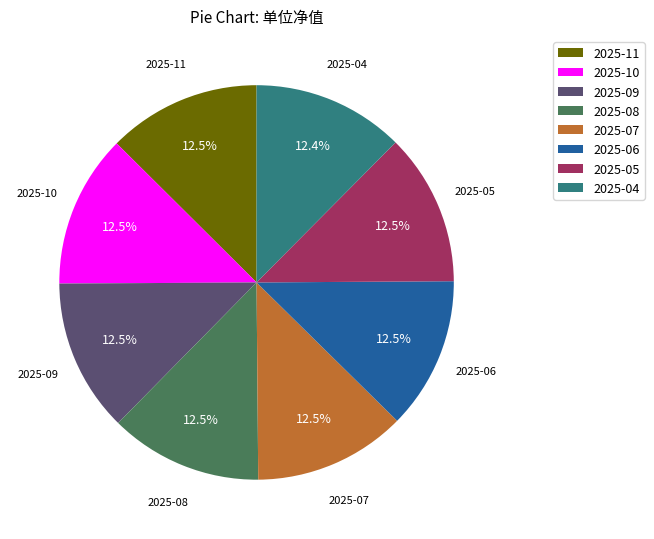

Is there a majority slice in this chart?

No